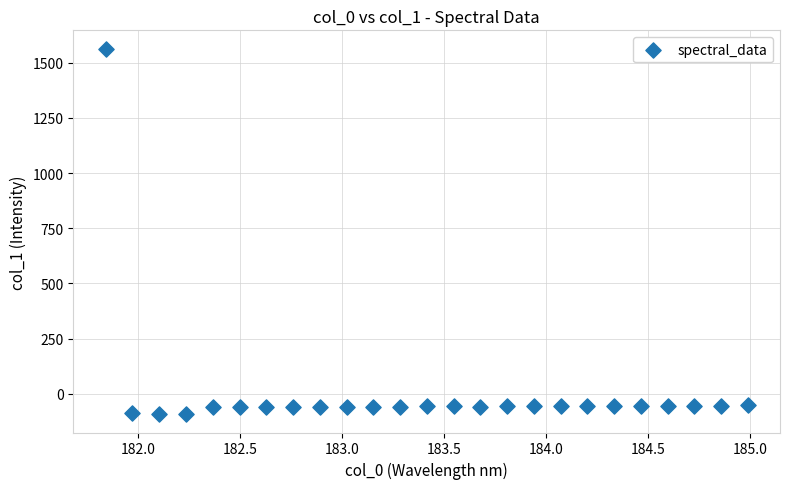

What is the range of X values (max minus min)?

3.1